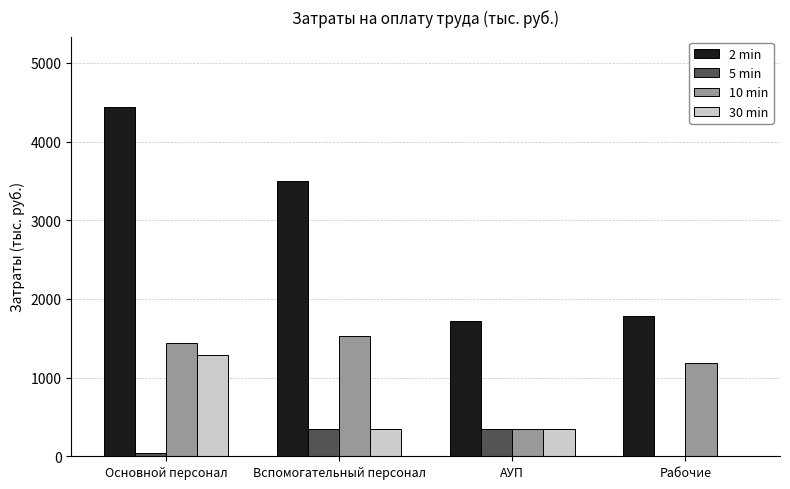

Which series changed the most between АУП and Рабочие?

10 min